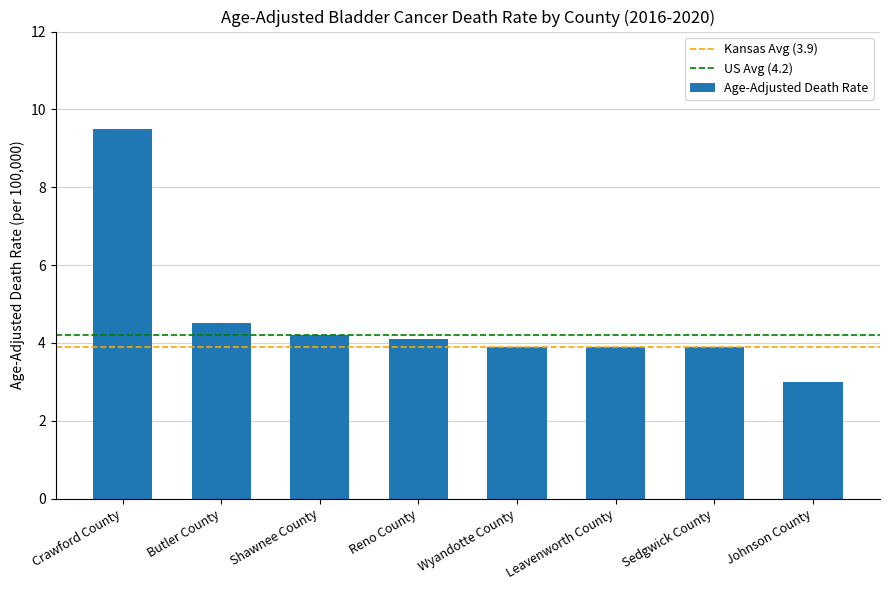

What is the value of the 2nd bar from the left?

4.5